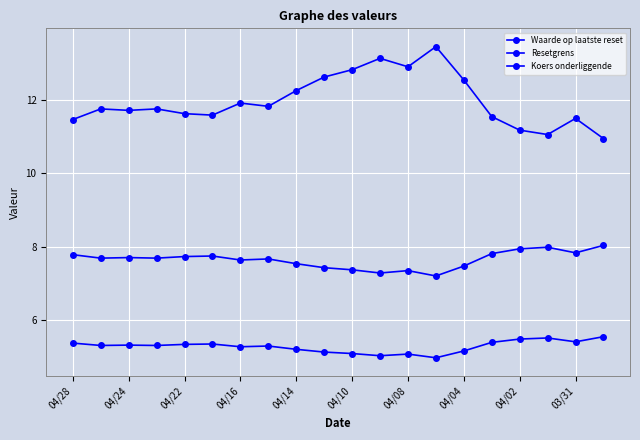

Count the number of categories in the chart.

20